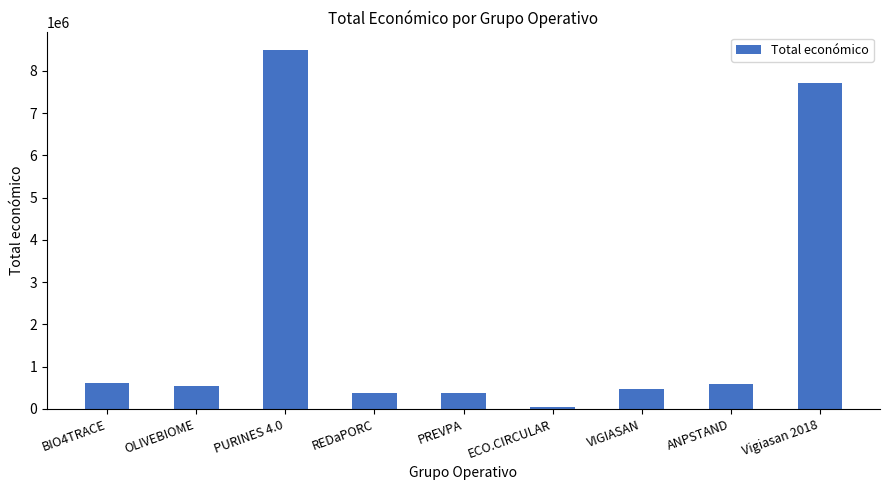

What is the ratio of the value at PURINES 4.0 to the value at Vigiasan 2018?

1.1